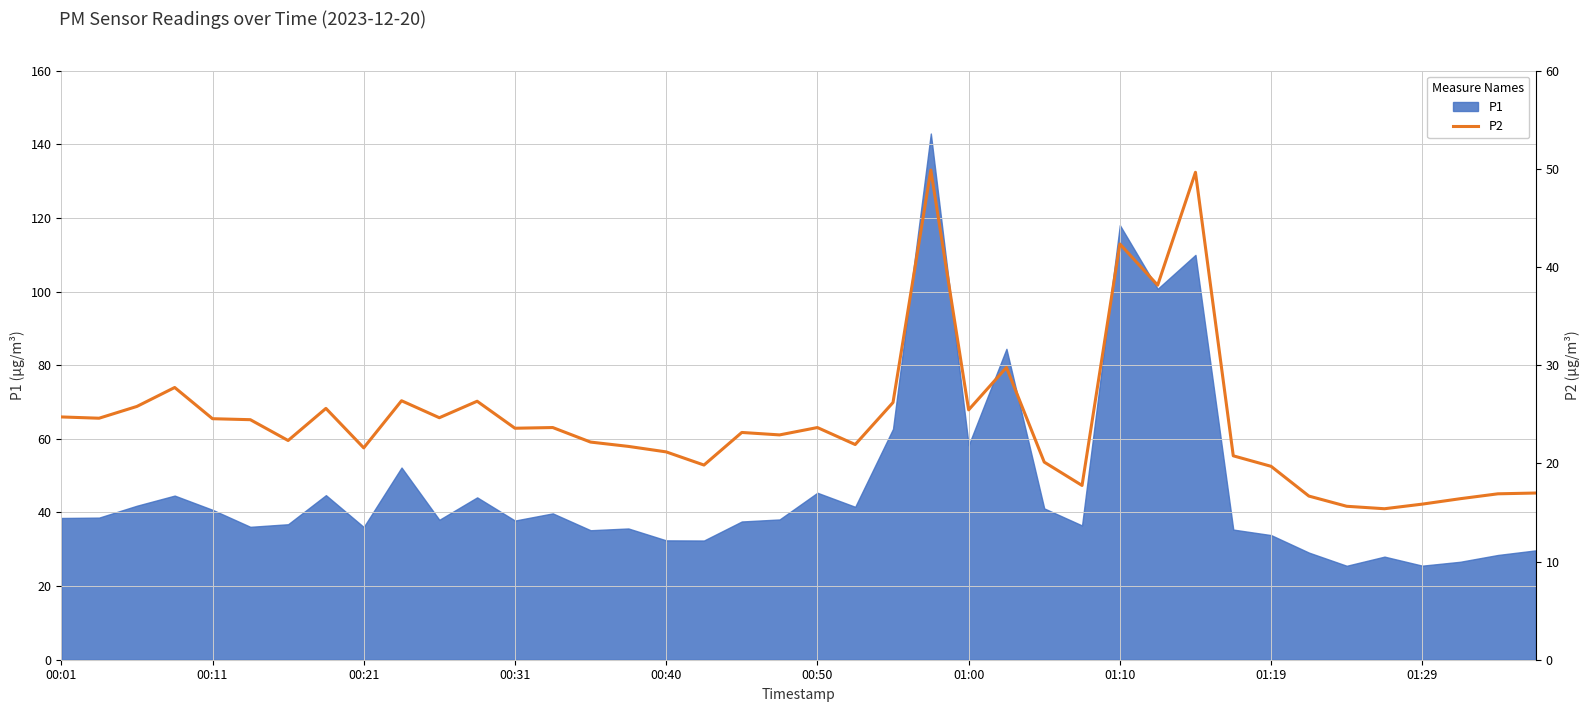

Reading right to left, extract all data points from this chart.

17.0	16.9	16.4	15.8	15.4	15.6	16.7	19.7	20.8	49.6	38.1	42.4	17.8	20.1	29.8	25.4	49.9	26.2	21.9	23.6	22.9	23.1	19.8	21.2	21.7	22.2	23.6	23.6	26.3	24.6	26.4	21.6	25.6	22.3	24.4	24.6	27.7	25.8	24.6	24.7